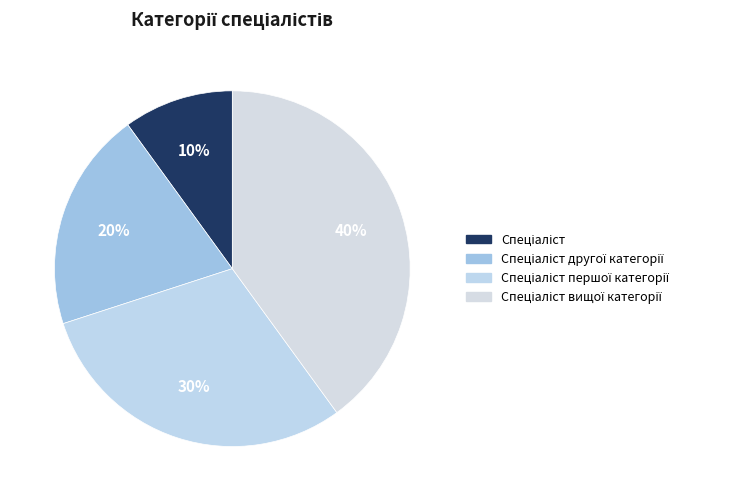

Count the number of slices in the pie.

4